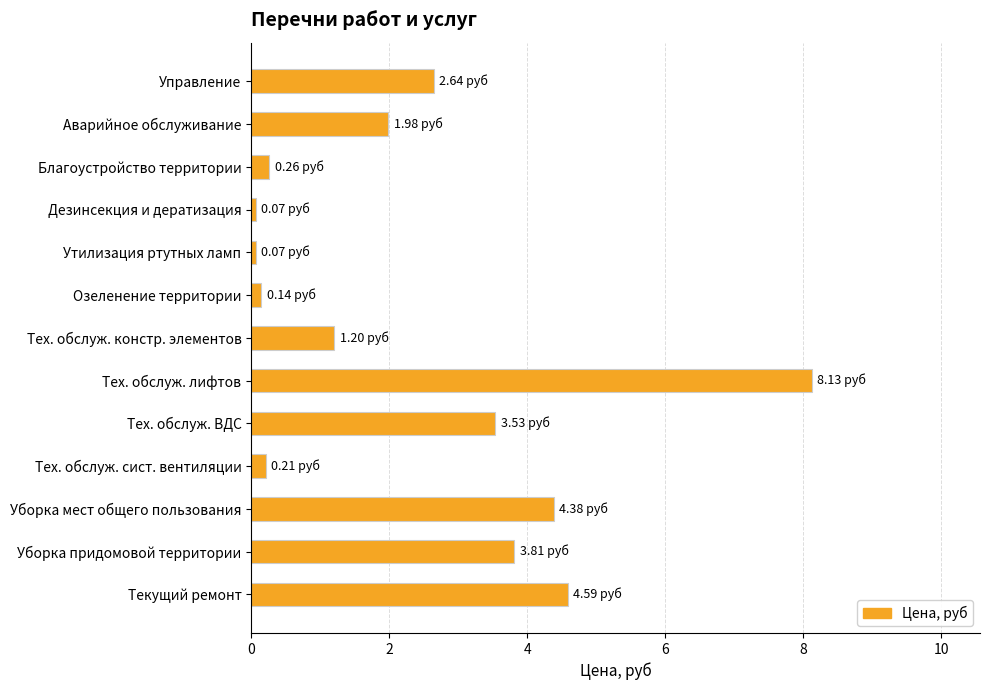

What is the difference between the values at Тех. обслуж. констр. элементов and Управление?

1.4